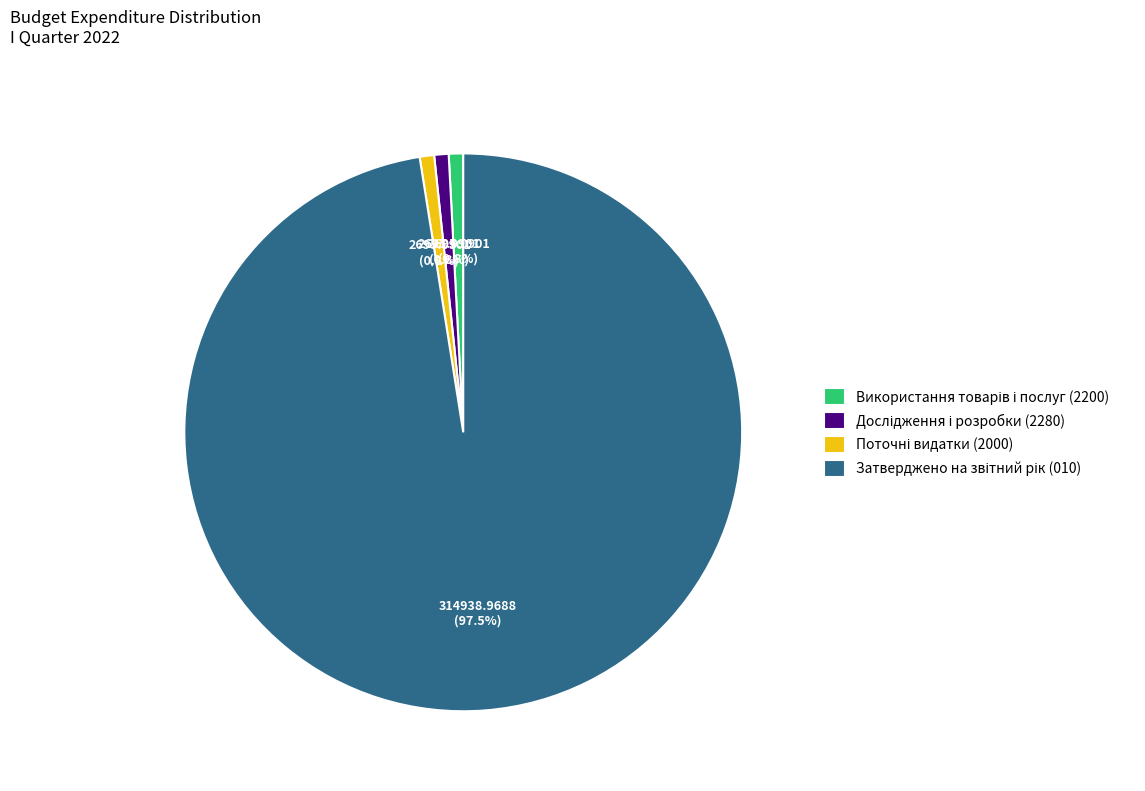

How many slices are in this pie chart?

4